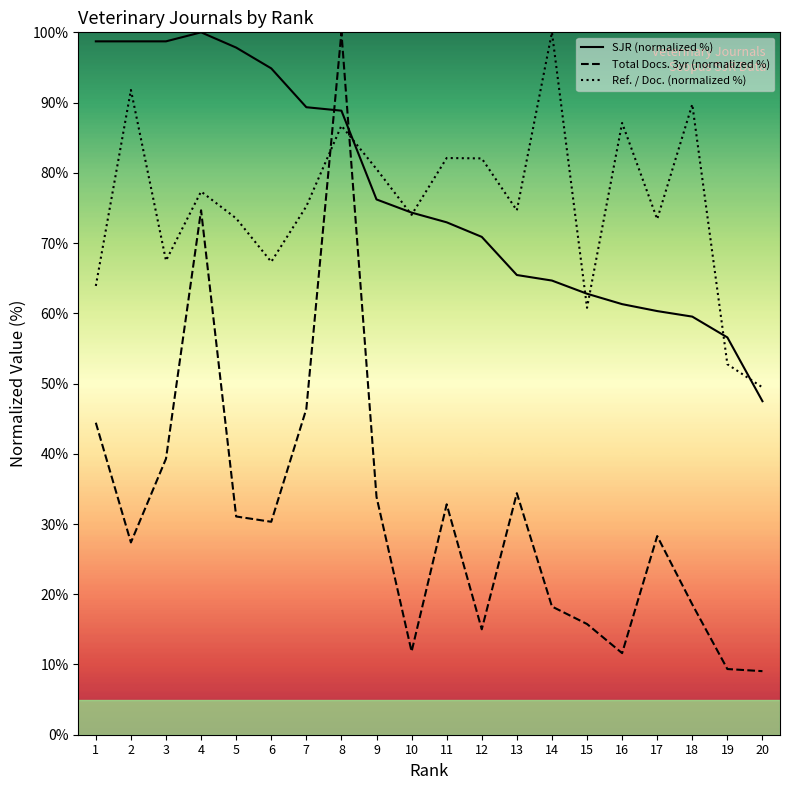

What value does the Total Docs. 3yr (normalized %) series have at 15?

15.8